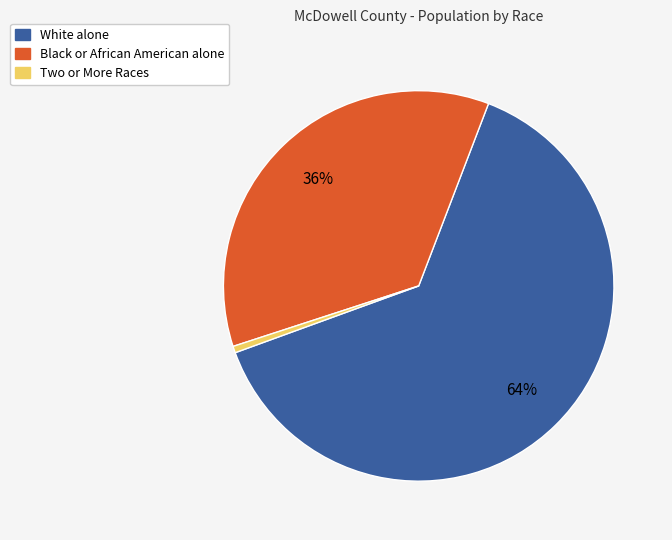

Combined, do Black or African American alone and White alone account for over 50%?

Yes